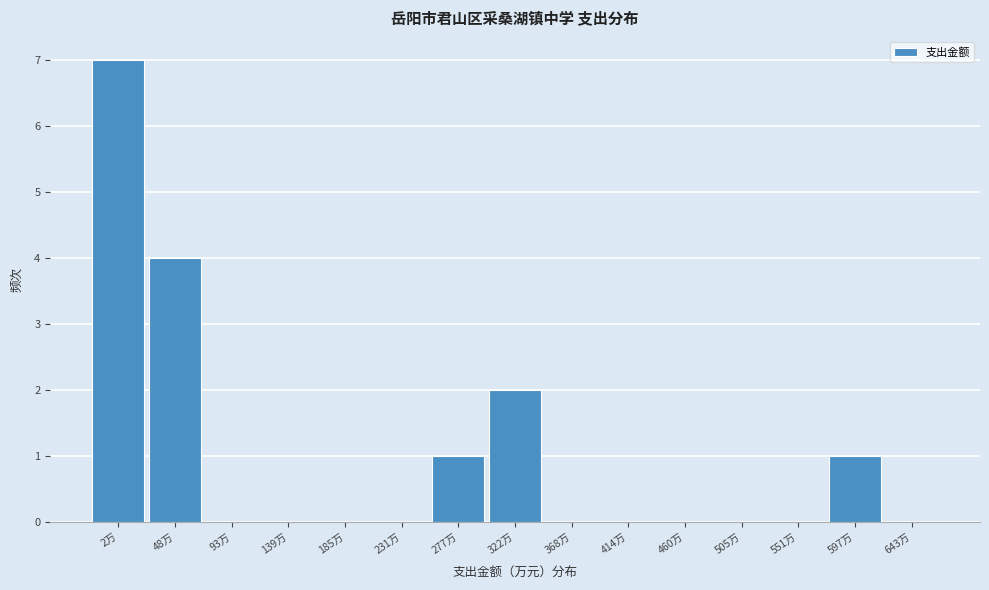

Reading right to left, extract all data points from this chart.

643万=0	597万=1	551万=0	505万=0	460万=0	414万=0	368万=0	322万=2	277万=1	231万=0	185万=0	139万=0	93万=0	48万=4	2万=7